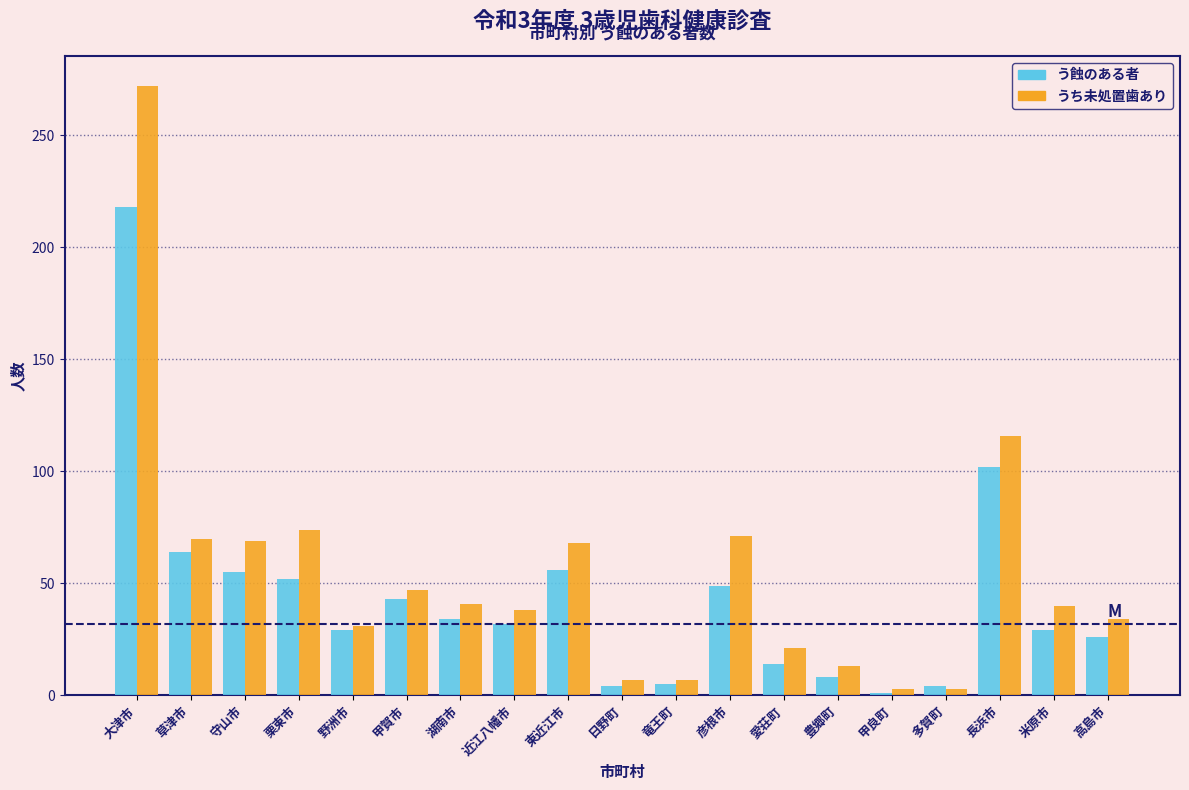

What is the average value of the う蝕のある者 series?

43